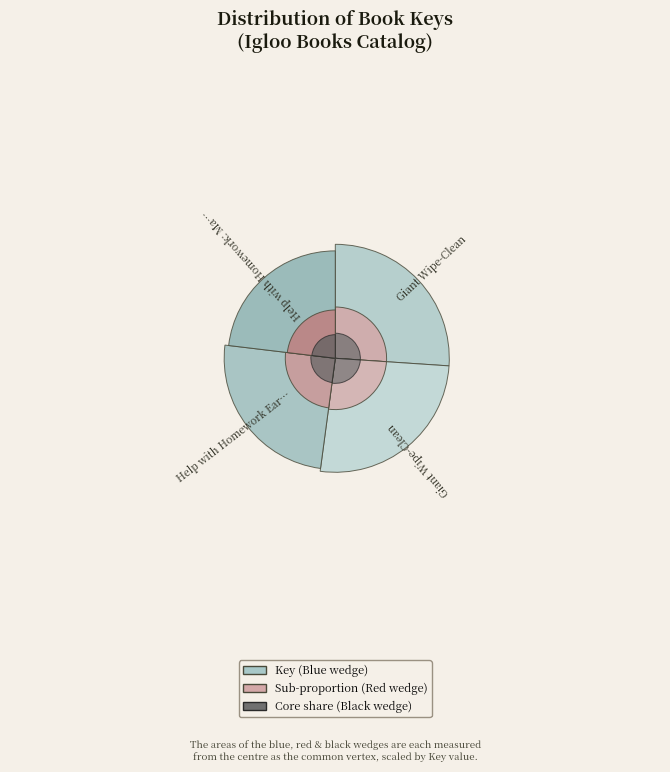

What is the smallest slice in the pie chart?

Help with Homework: Math and English